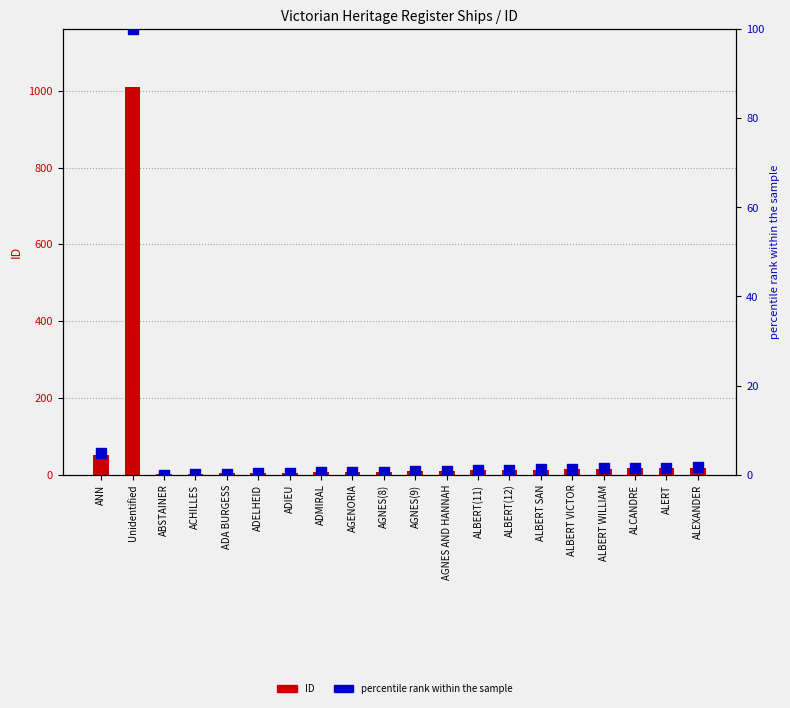

Is the value of ID at ALEXANDER greater than the value of percentile rank within the sample at AGNES(9)?

Yes